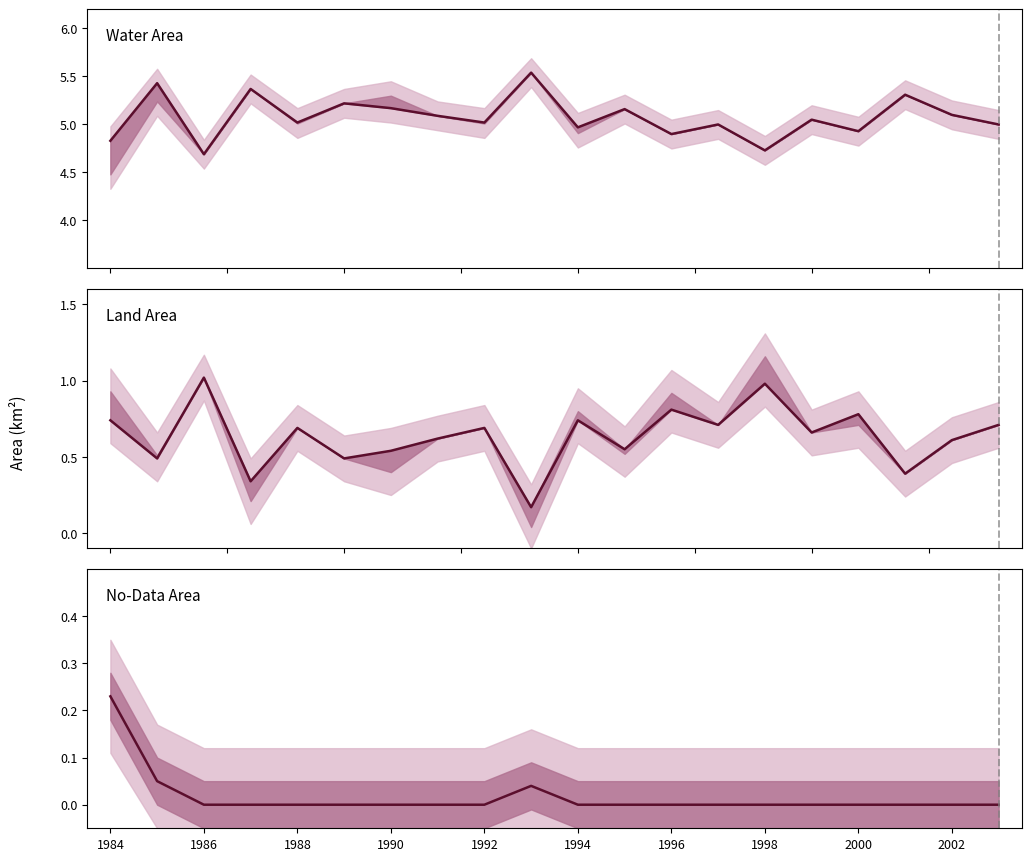

True or false: No-Data Area and Land Area cross at least once.

False